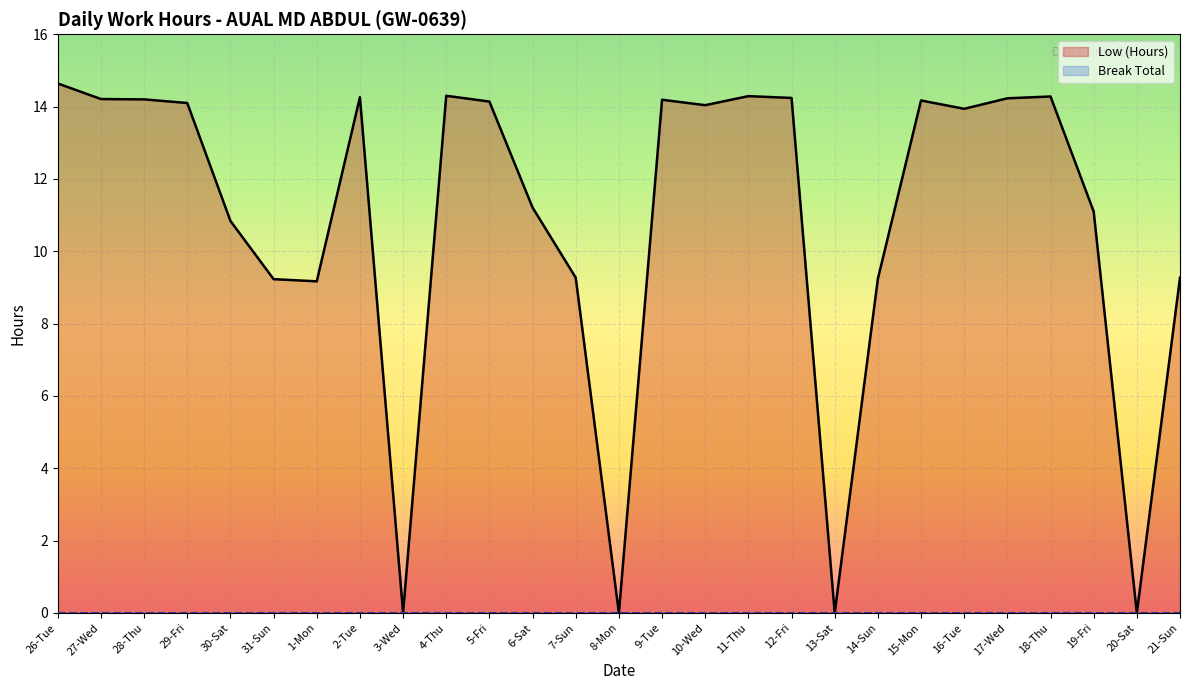

Where does the data first go above 14?

26-Tue